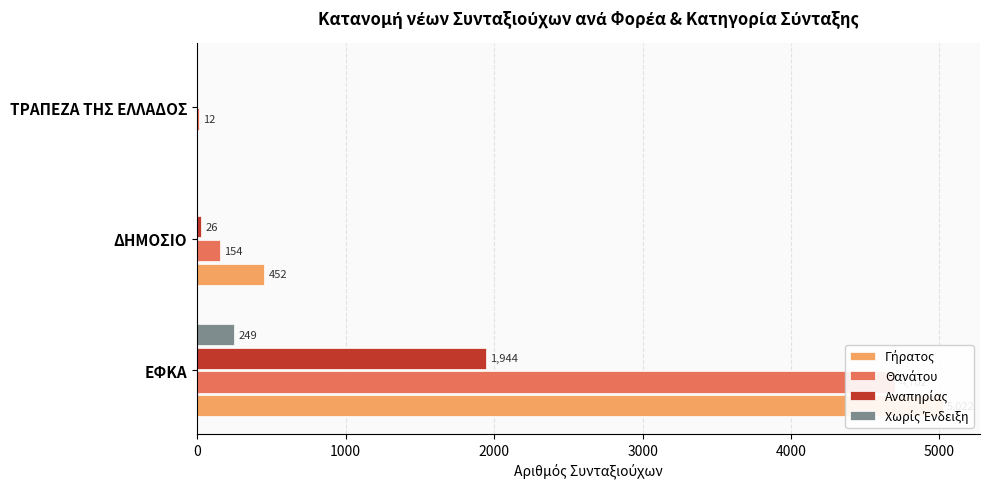

What are all the series names shown in the legend?

Γήρατος, Θανάτου, Αναπηρίας, Χωρίς Ένδειξη